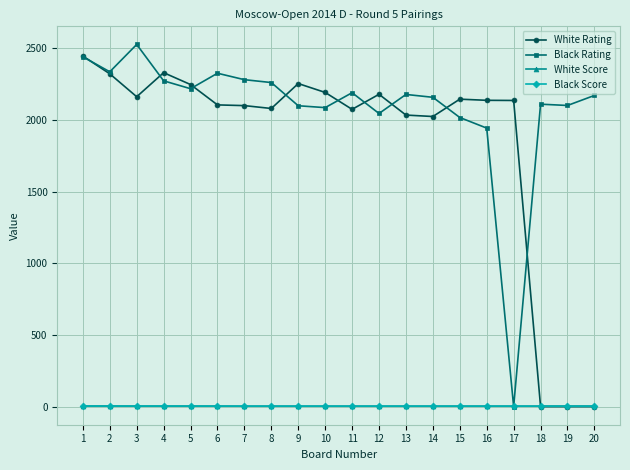

True or false: Black Rating has more than 2 interior local peaks.

True